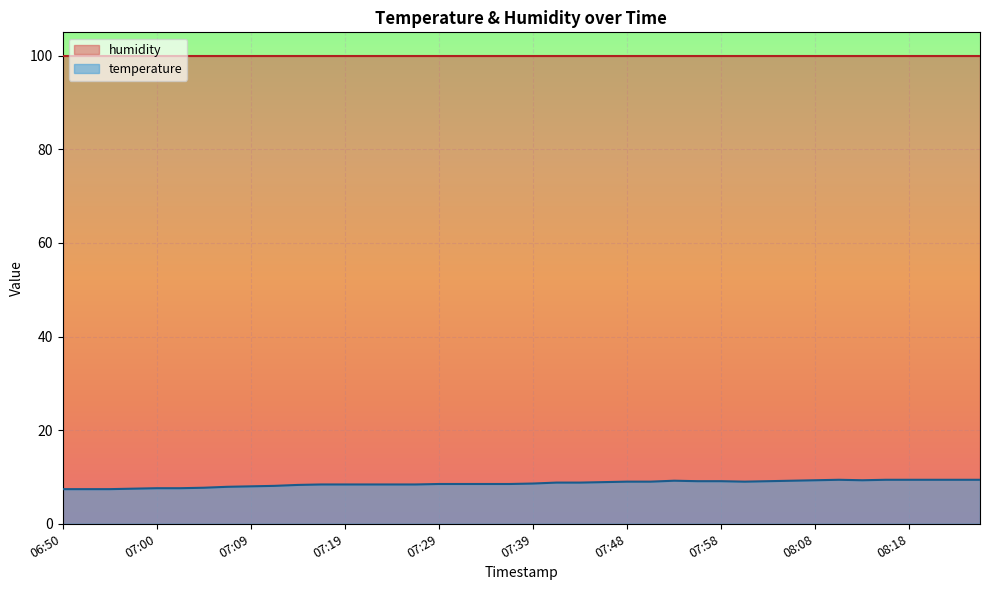

List the labels in order of value, largest first.

08:10, 08:15, 08:18, 08:20, 08:22, 08:25, 08:08, 08:13, 07:53, 08:05, 07:56, 07:58, 08:03, 07:48, 07:51, 08:00, 07:46, 07:41, 07:43, 07:39, 07:29, 07:31, 07:34, 07:36, 07:17, 07:19, 07:22, 07:24, 07:26, 07:14, 07:12, 07:09, 07:07, 07:05, 07:00, 07:02, 06:57, 06:50, 06:52, 06:55